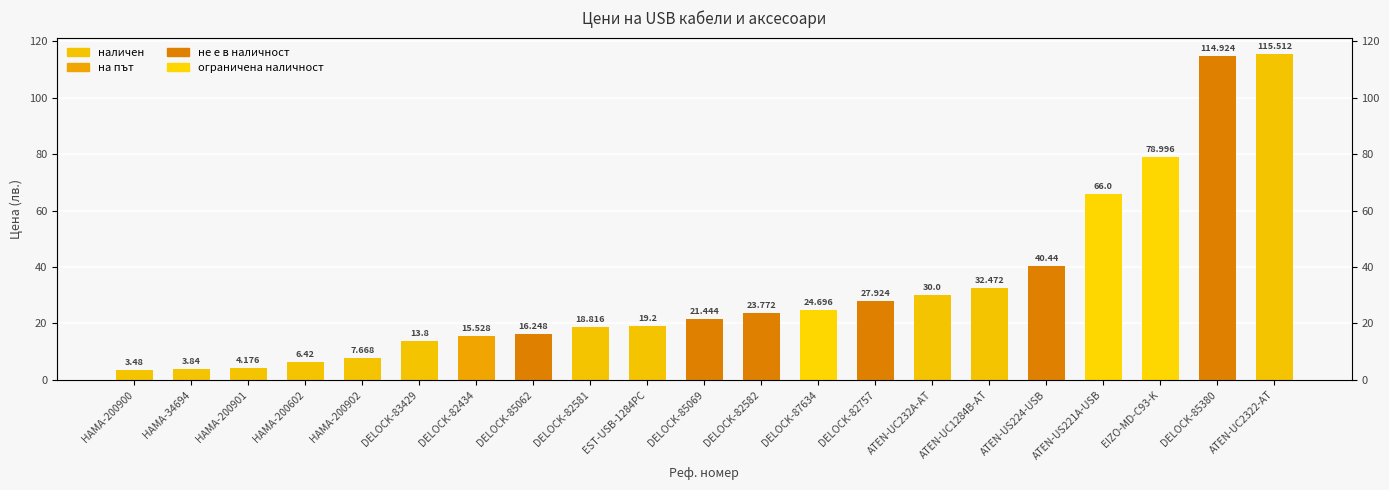

What is the average value?

32.6